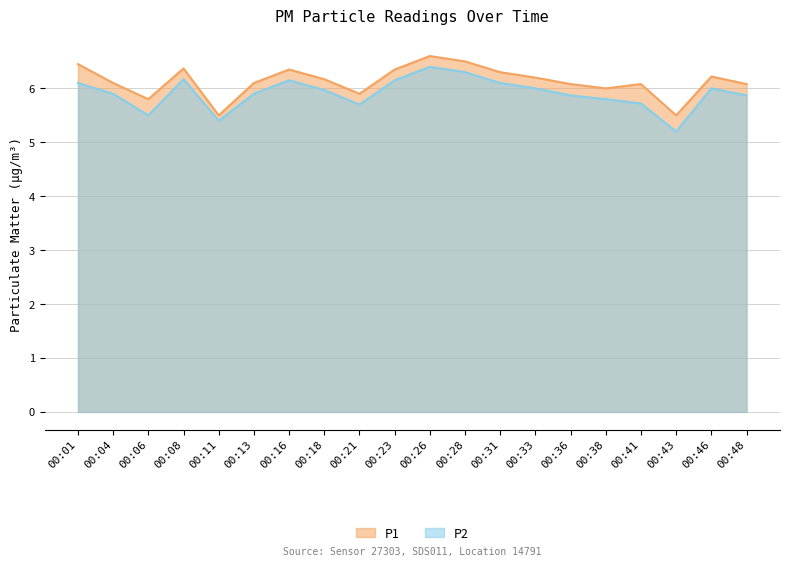

What is the spread (max minus min) of values at 00:46?

0.2